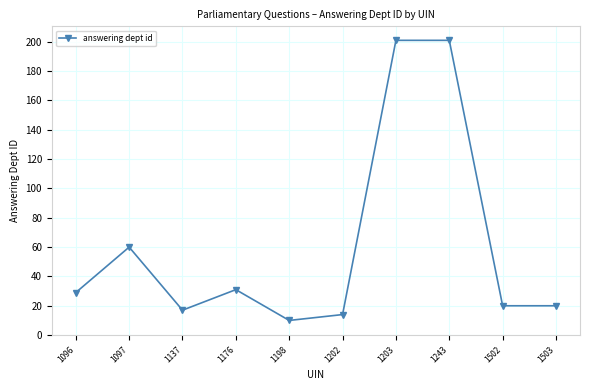

Does the chart have visible grid lines?

Yes